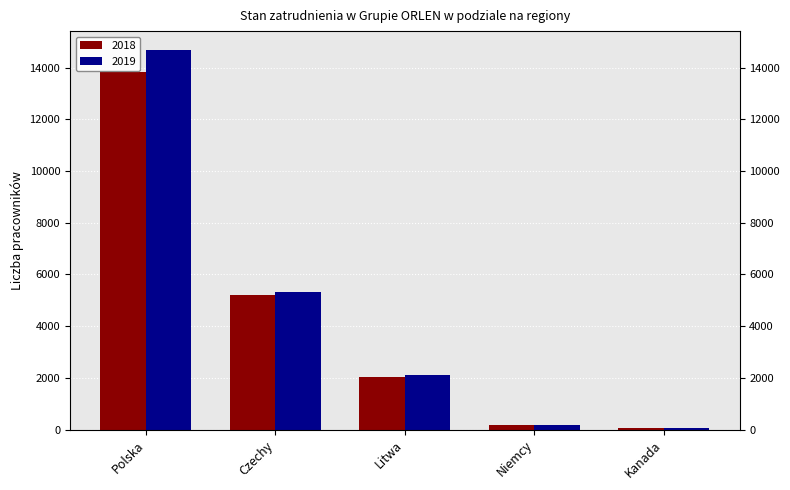

How many data points in 2018 are less than 2018?

2